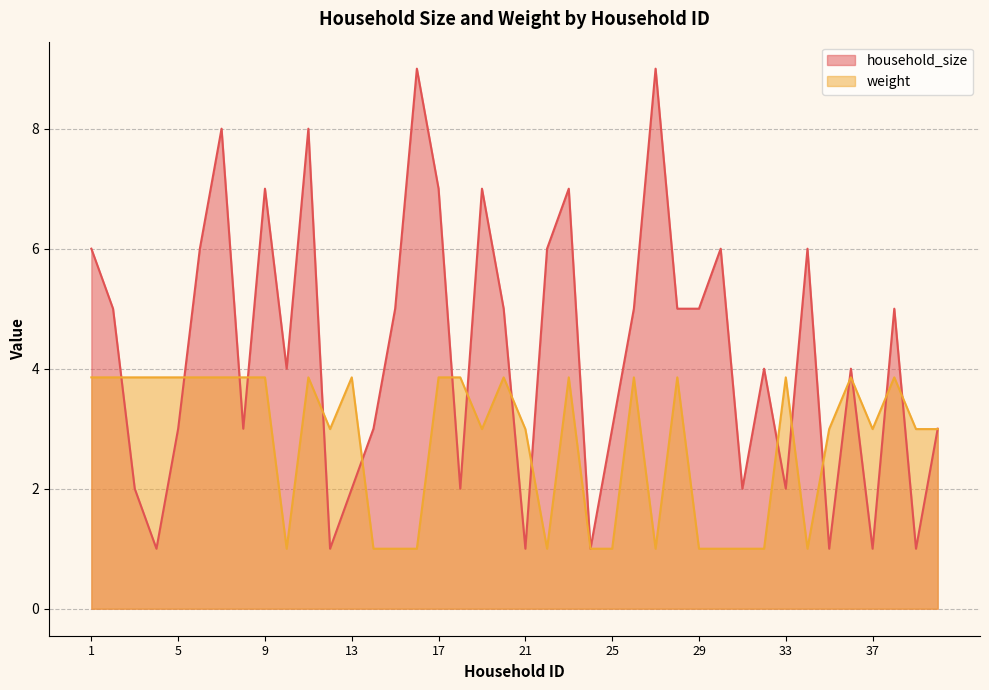

What is the value of the weight point at the 18th from the left?

3.9